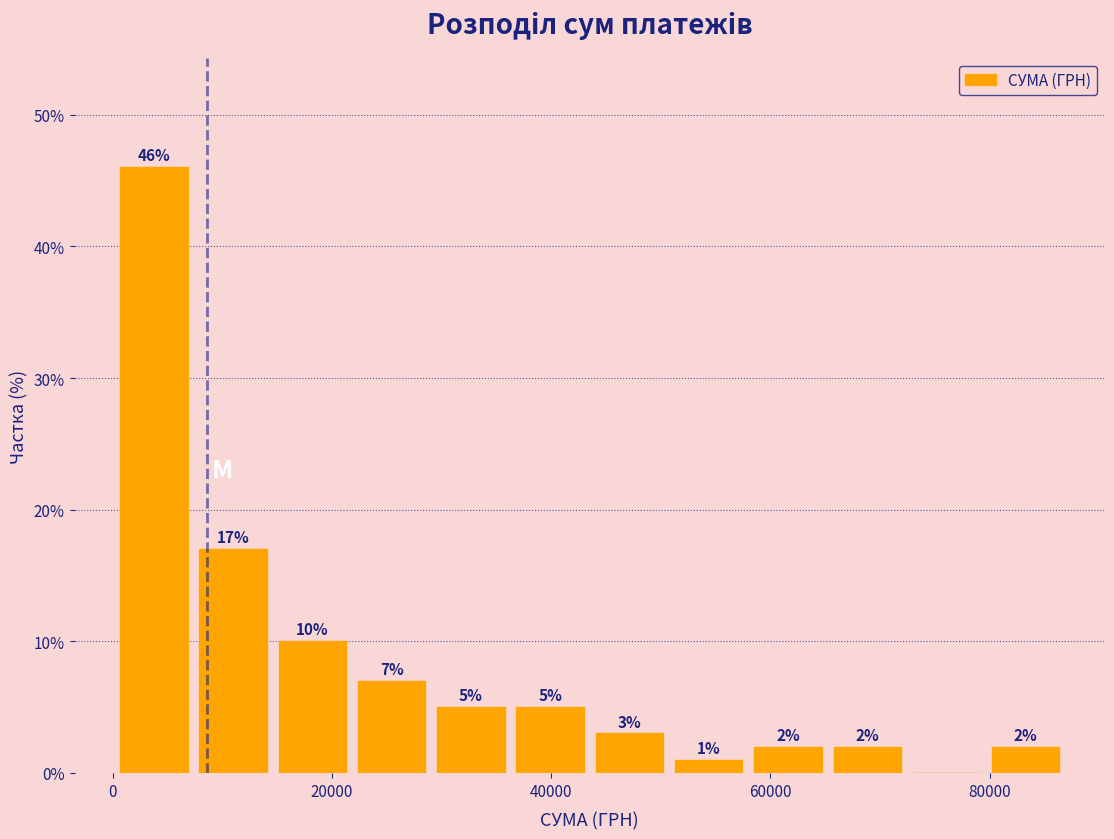

Read against the x-axis, roughly where is the centre of the tallest bar?

4000